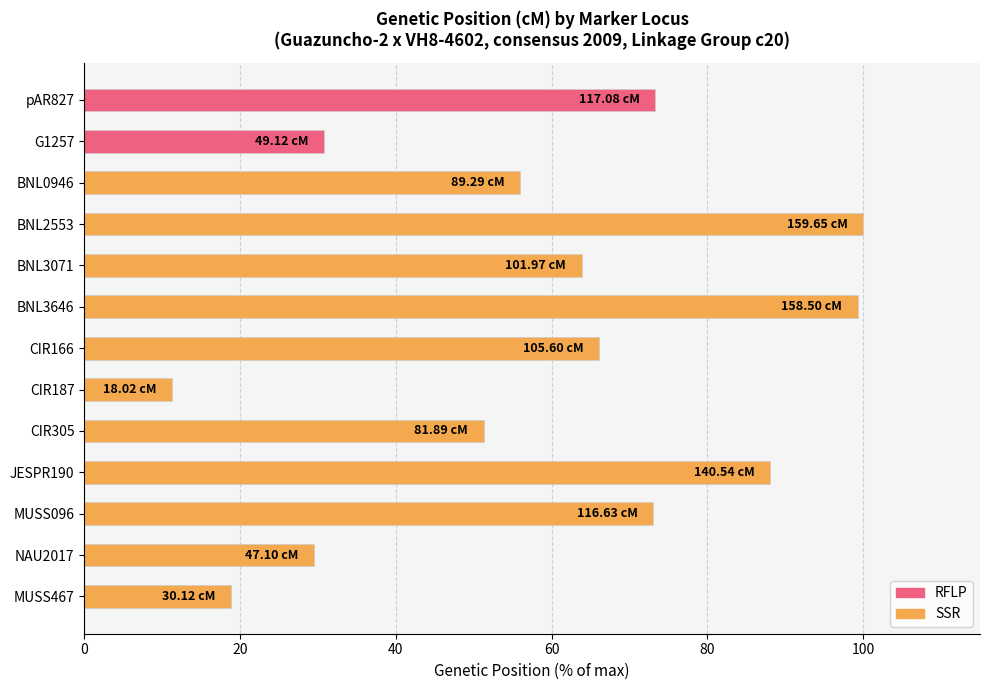

How many data points are less than 63?

6